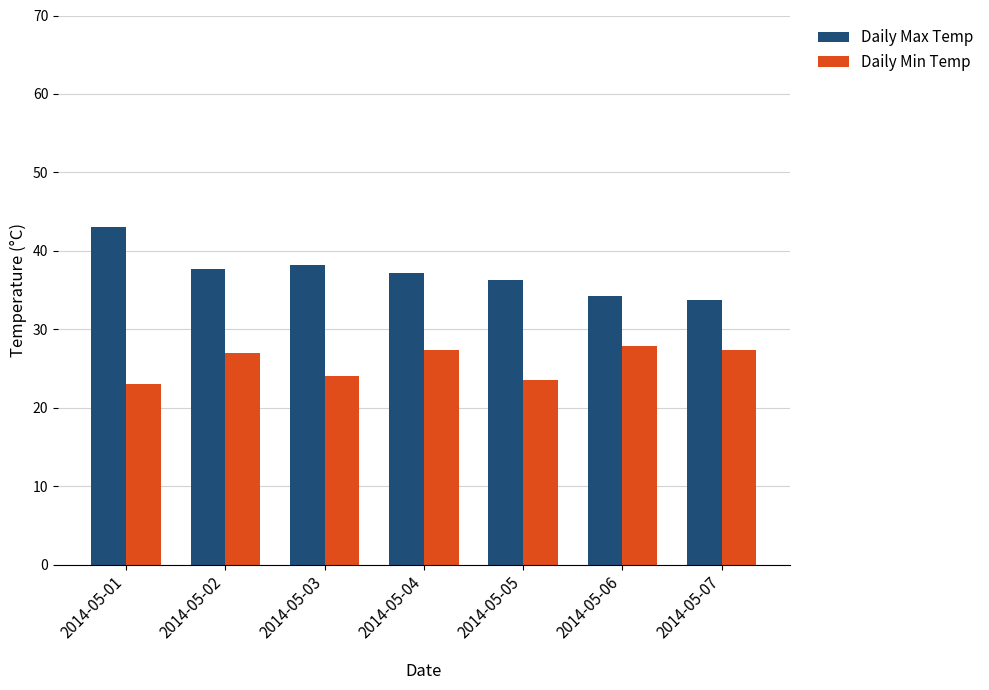

Are the bars grouped side by side (vs. stacked)?

Yes